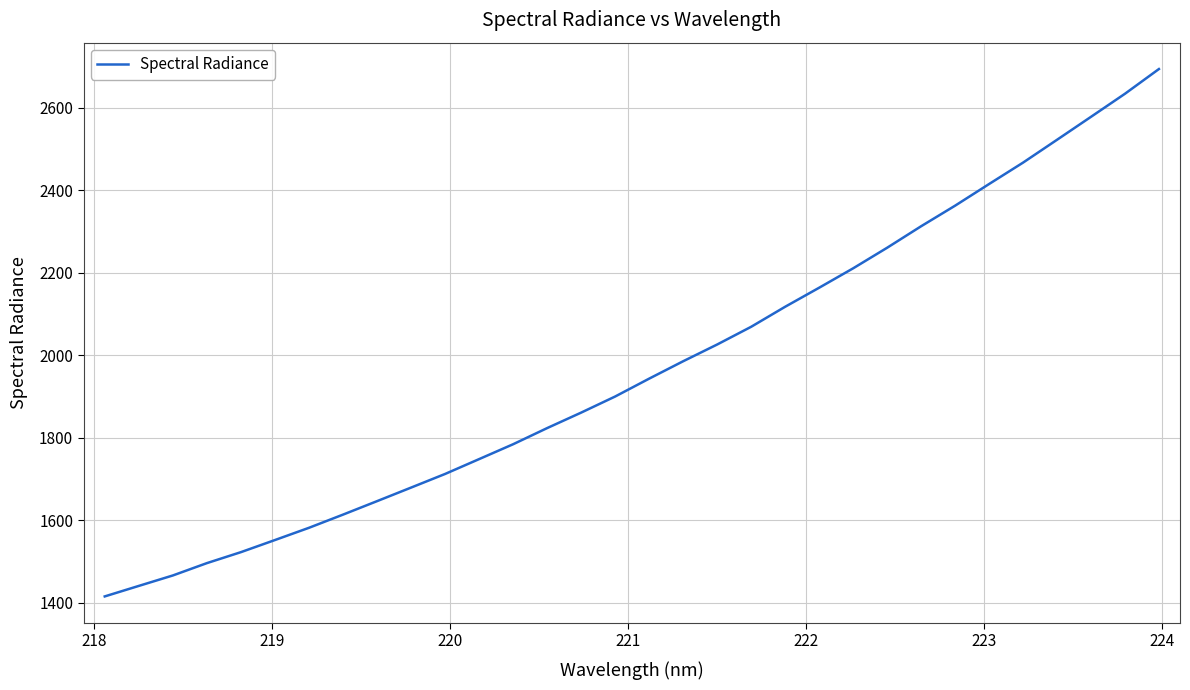

What is the difference between the maximum and minimum values?

1278.1